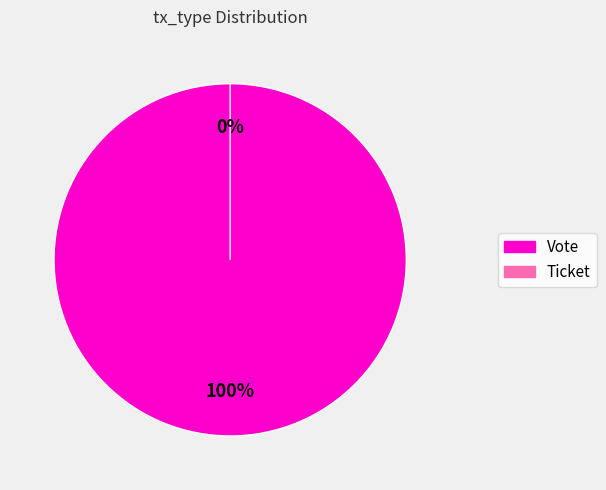

Which slice is the largest?

Vote